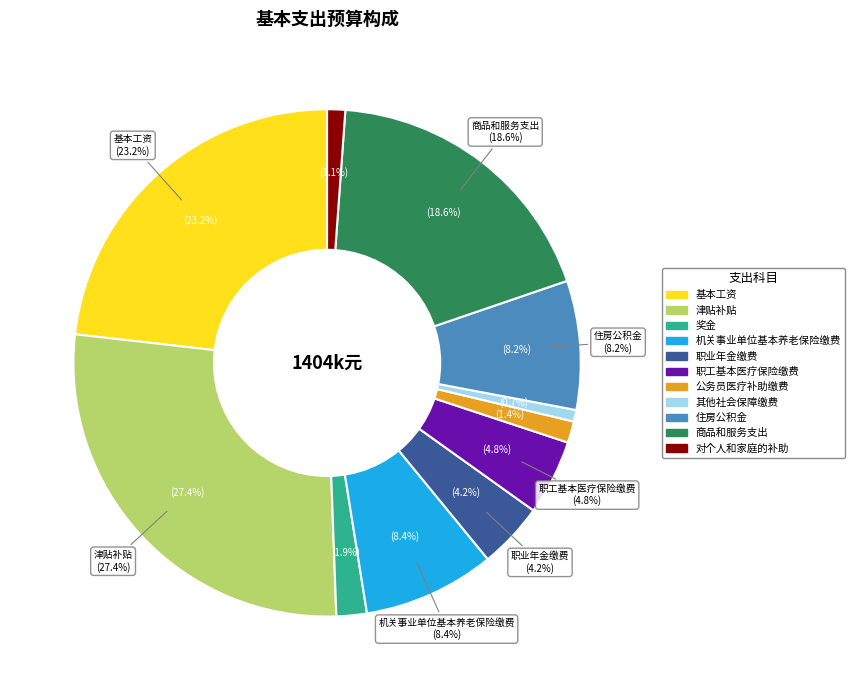

The 津贴补贴 slice represents 40% of the pie. True or false?

False